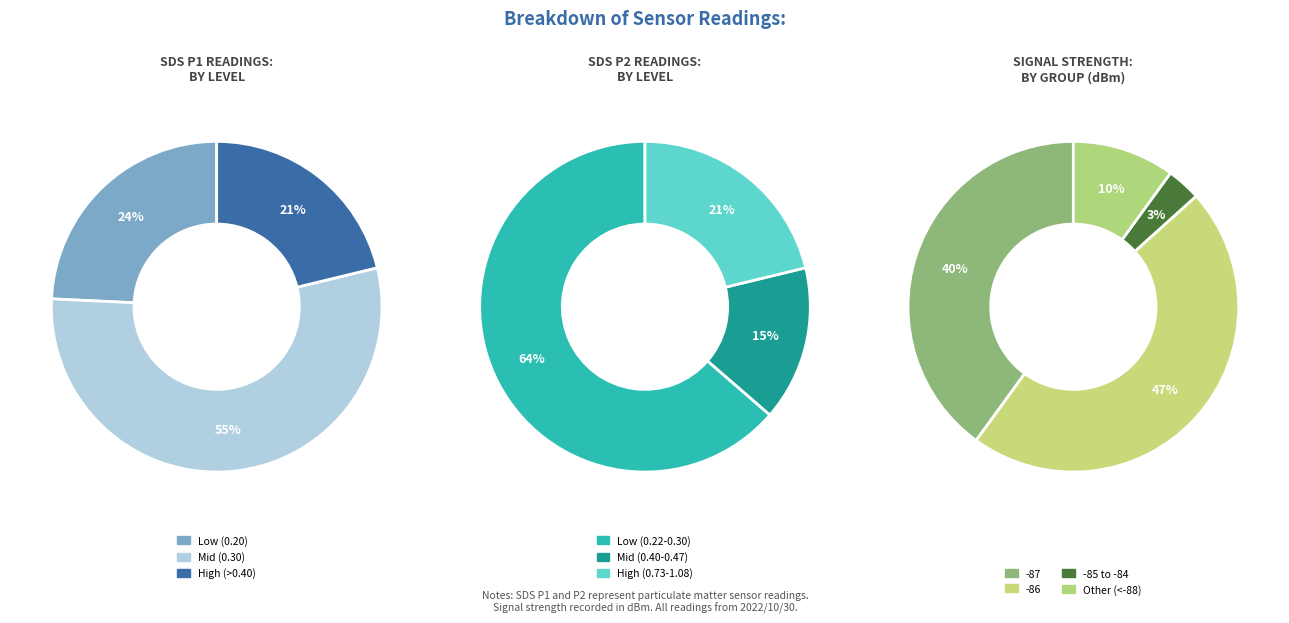

The 27 slice represents 1% of the pie. True or false?

False